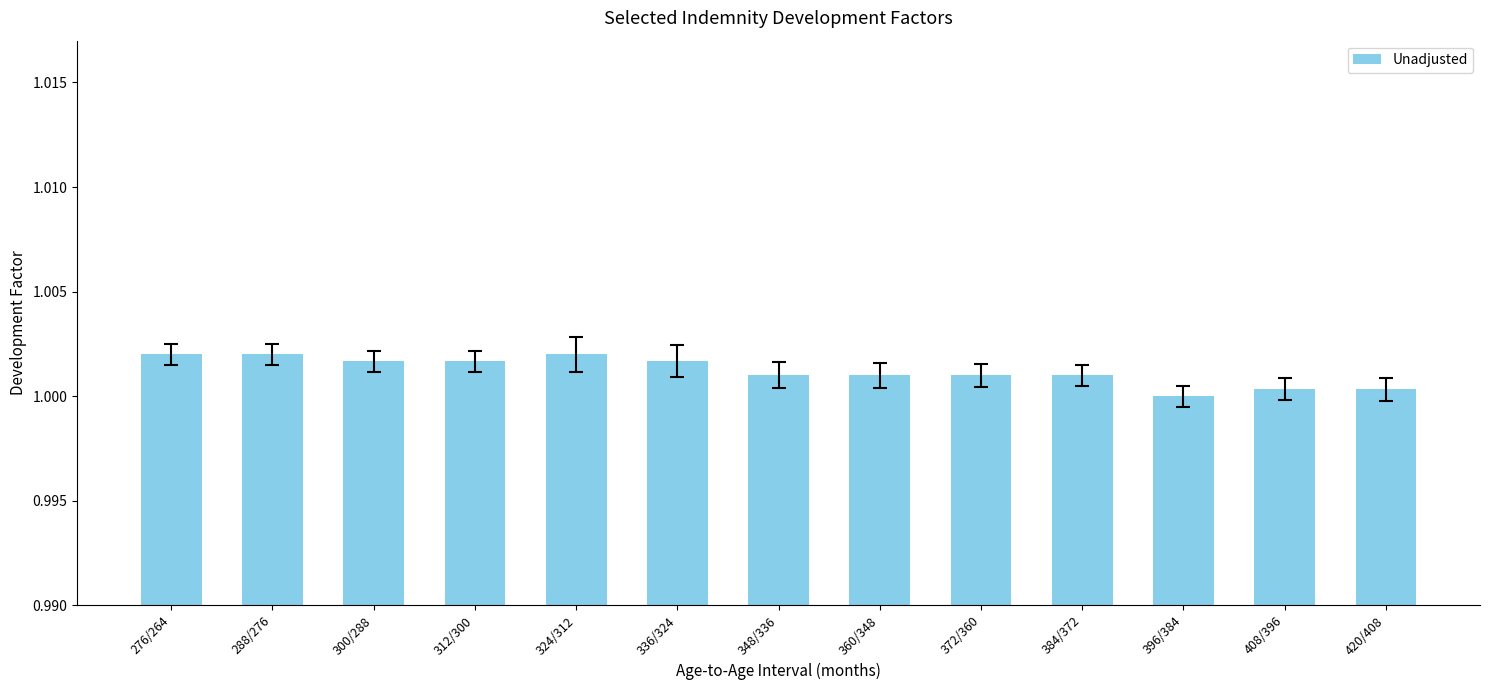

The chart shows a value of 0.4 at 348/336. True or false?

False